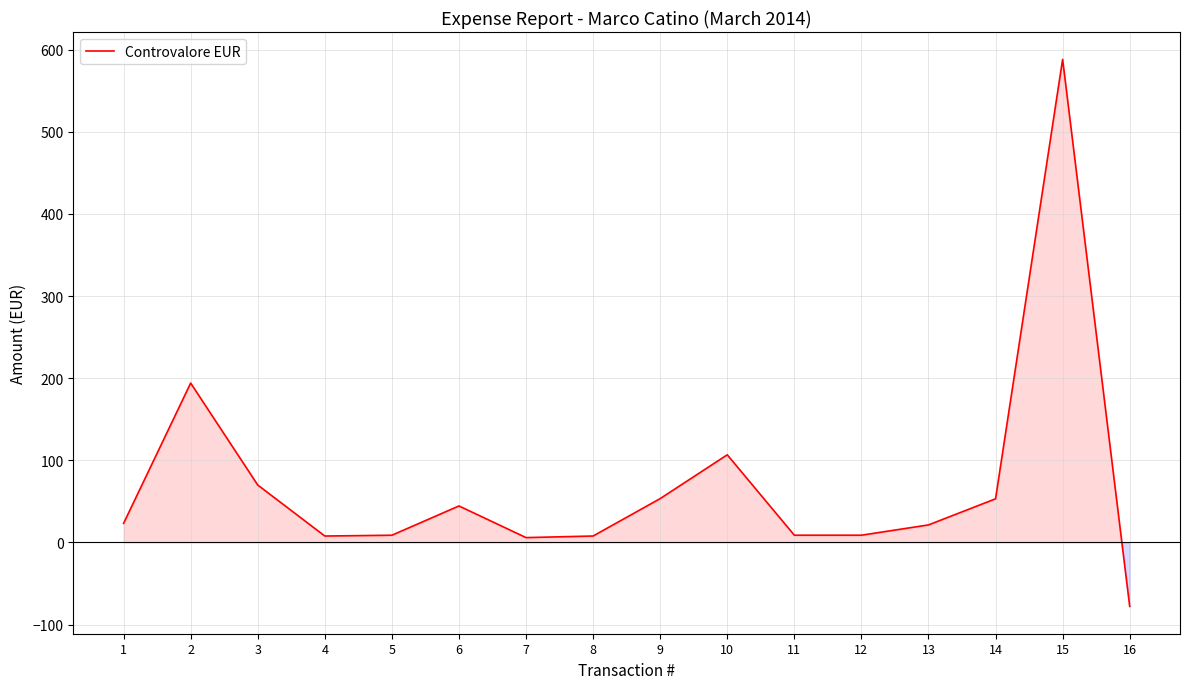

What is the difference between the maximum and minimum values?

666.1